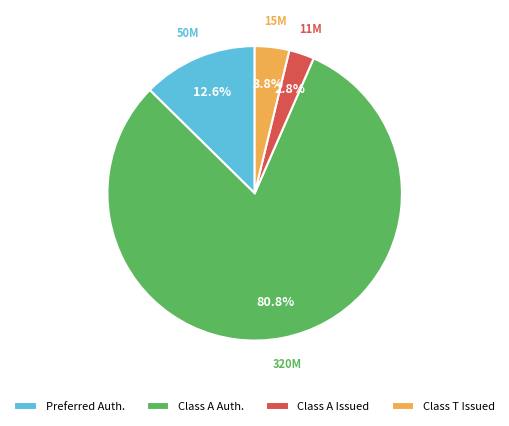

Which slice is the largest?

Class A Auth.